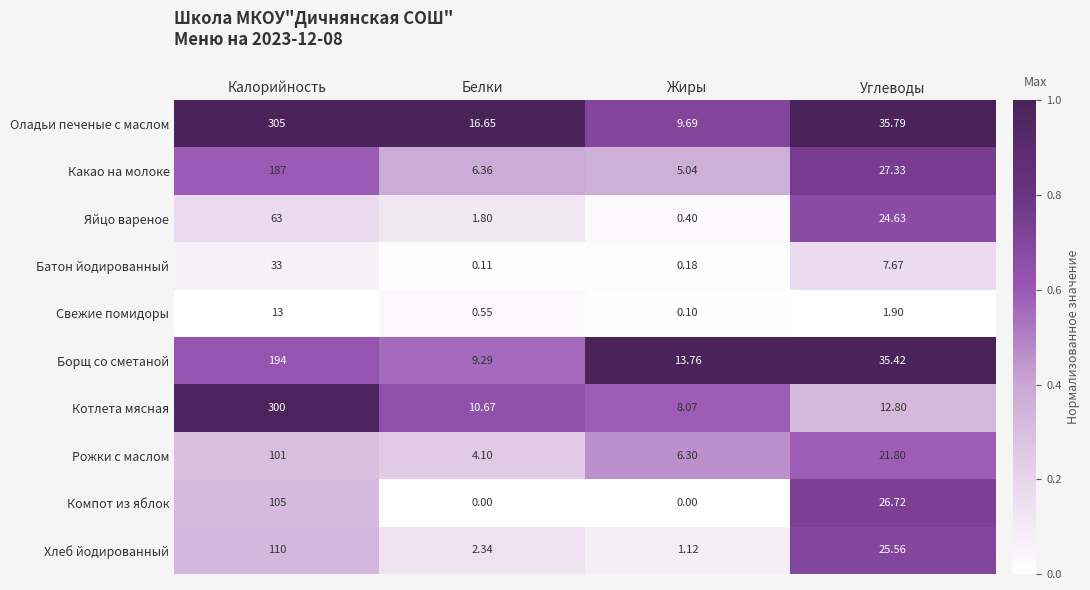

What is the total value across all series at Жиры?

44.7